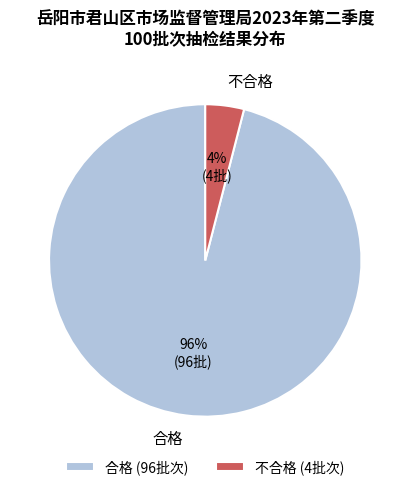

What is the majority slice?

合格